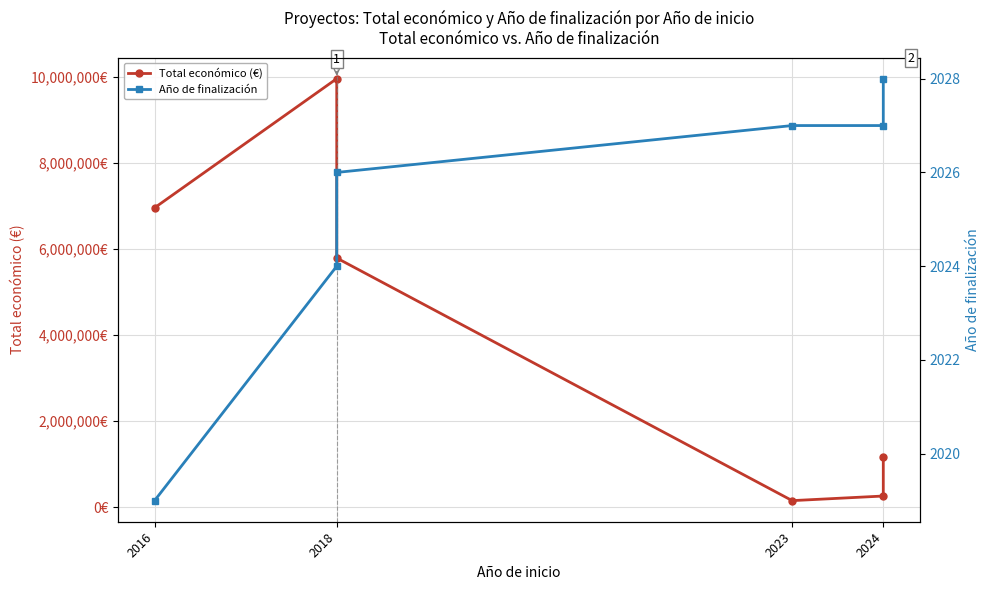

True or false: Total económico (€) has more than 0 points higher than both neighbors.

True